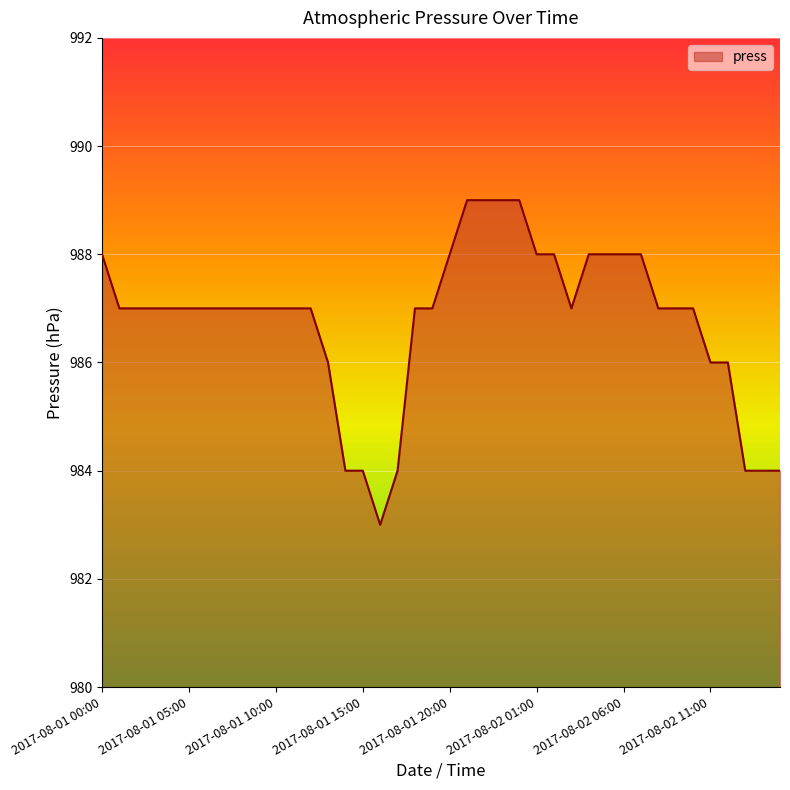

What is the difference between the second highest and minimum values?

6